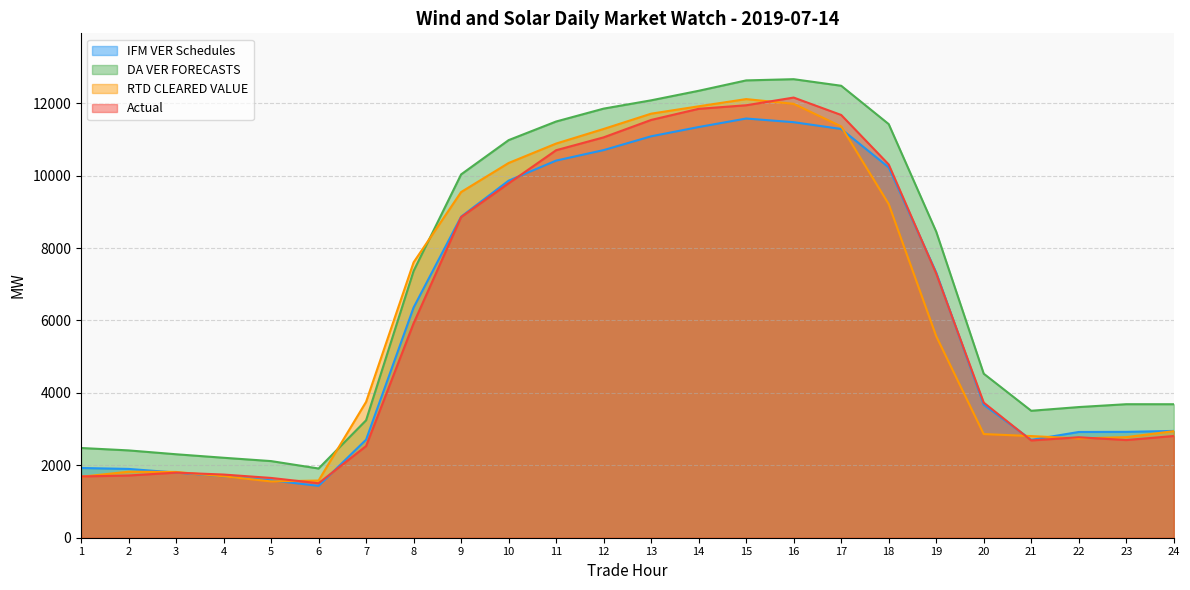

What are all the series names shown in the legend?

IFM VER Schedules, DA VER FORECASTS, RTD CLEARED VALUE, Actual